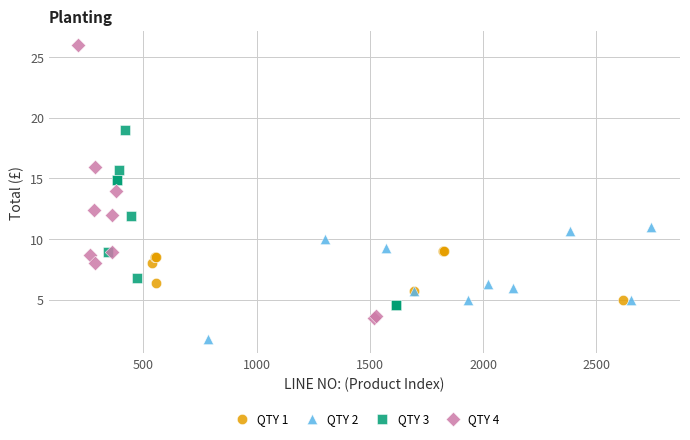

Which series reaches the maximum Y coordinate?

QTY 4